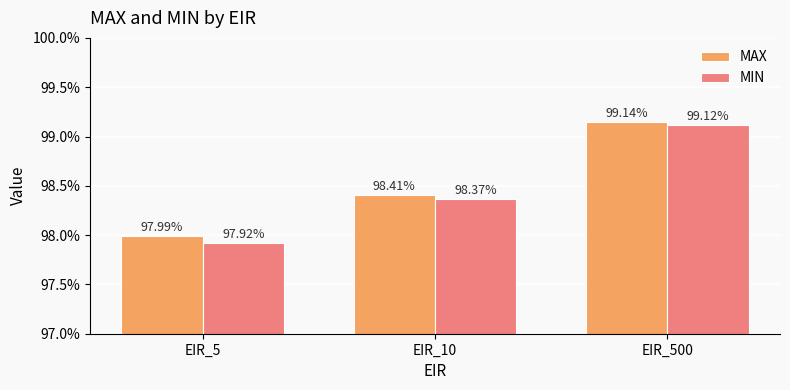

The value of MIN at EIR_500 is 1.0. True or false?

True